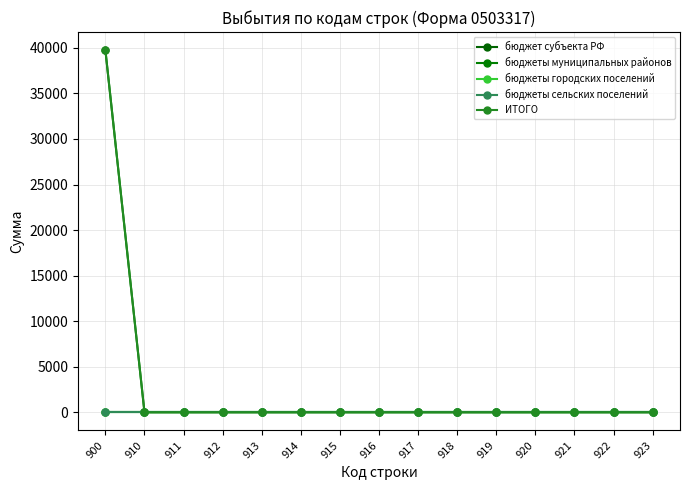

Reading left to right, list all the values displayed in this chart.

бюджет субъекта РФ: 900=0	910=0	911=0	912=0	913=0	914=0	915=0	916=0	917=0	918=0	919=0	920=0	921=0	922=0	923=0
бюджеты муниципальных районов: 900=39750	910=0	911=0	912=0	913=0	914=0	915=0	916=0	917=0	918=0	919=0	920=0	921=0	922=0	923=0
бюджеты городских поселений: 900=0	910=0	911=0	912=0	913=0	914=0	915=0	916=0	917=0	918=0	919=0	920=0	921=0	922=0	923=0
бюджеты сельских поселений: 900=0	910=0	911=0	912=0	913=0	914=0	915=0	916=0	917=0	918=0	919=0	920=0	921=0	922=0	923=0
ИТОГО: 900=39750	910=0	911=0	912=0	913=0	914=0	915=0	916=0	917=0	918=0	919=0	920=0	921=0	922=0	923=0